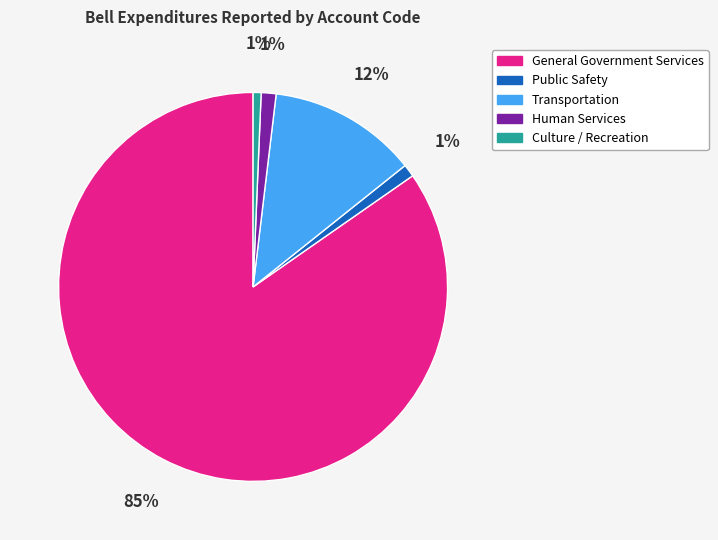

Between Culture / Recreation and General Government Services, which is larger?

General Government Services